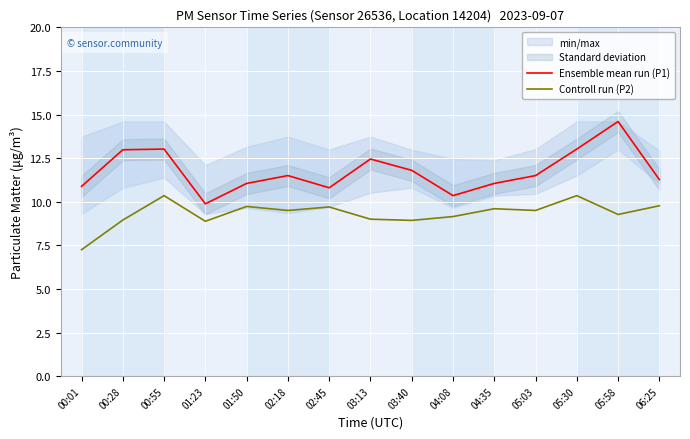

Is it true that Ensemble mean run (P1) equals 11.5 at 05:03?

True